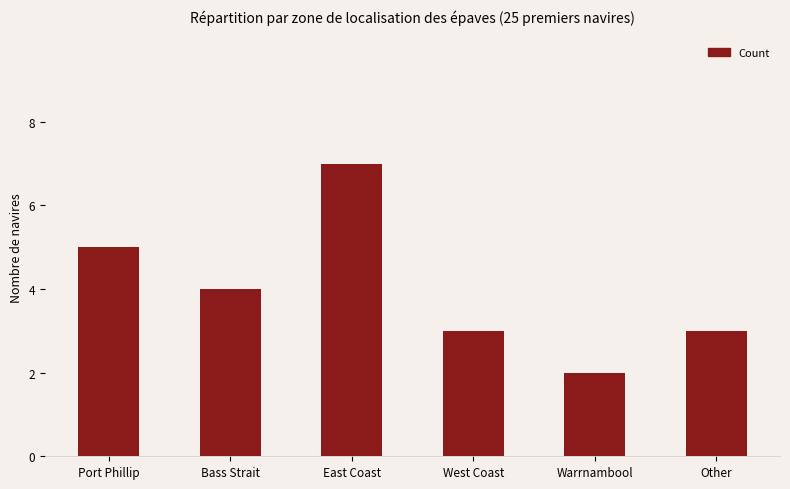

At which category does the chart reach its minimum across all series?

Warrnambool